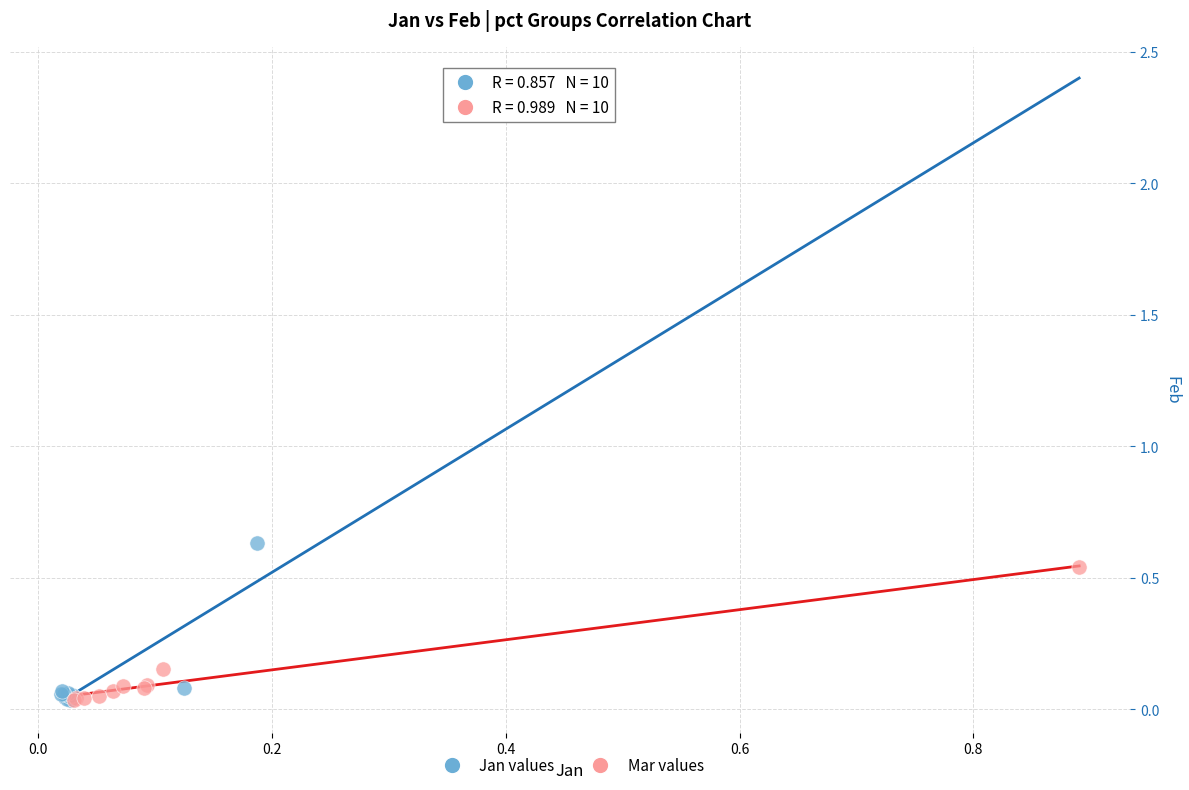

What are all the series names shown in the legend?

Jan values, Mar values